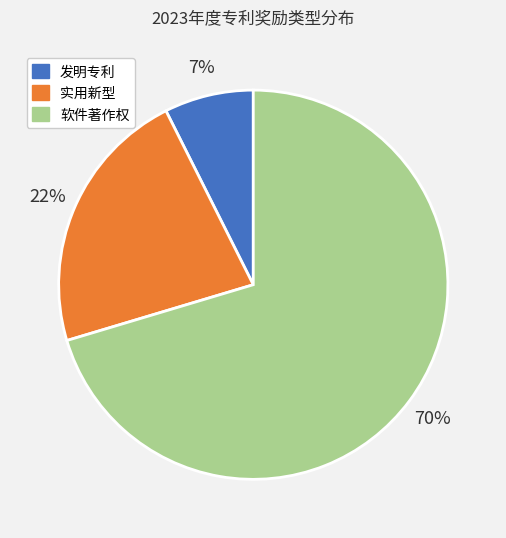

To the nearest percent, what portion does 实用新型 represent?

22%